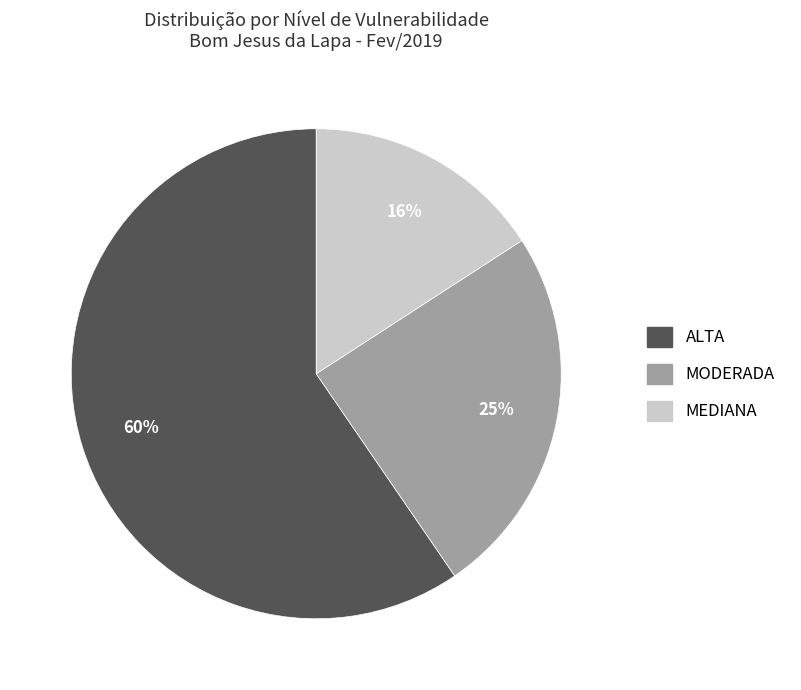

Combined, do ALTA and MODERADA account for over 50%?

Yes